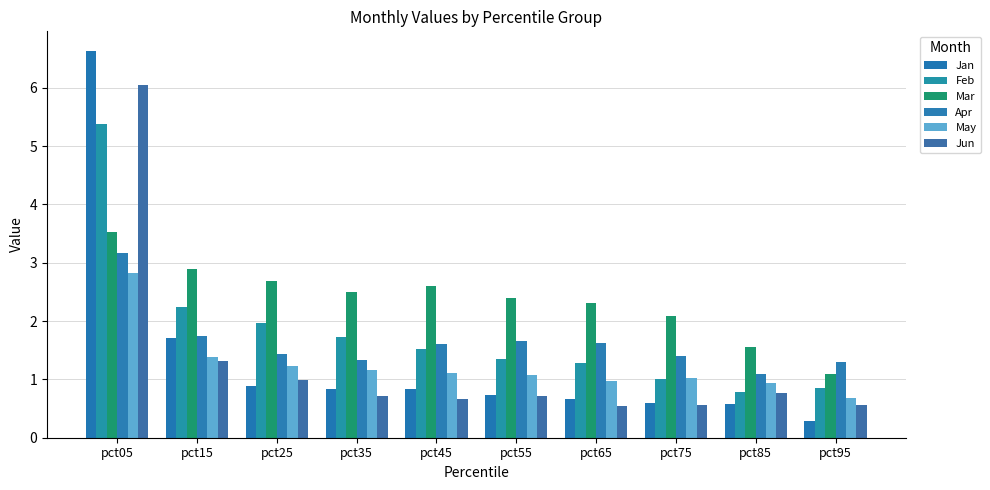

At which category is the sum across all series the highest?

pct05